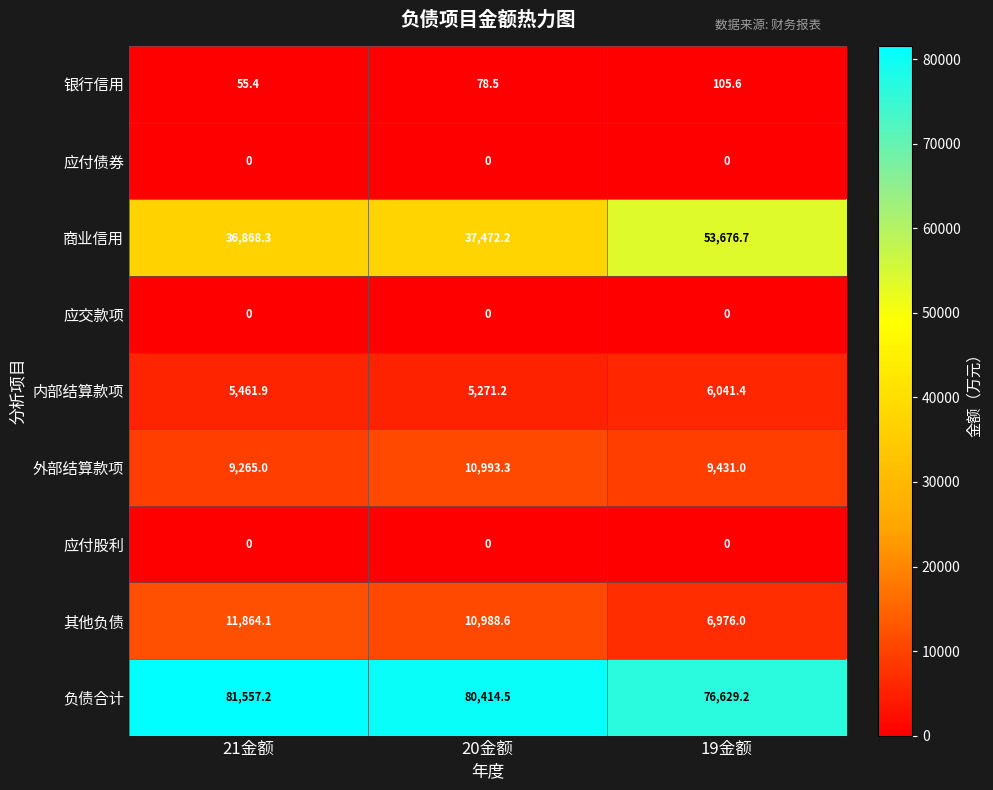

The value of 应交款项 at 20金额 is 0.0. True or false?

True